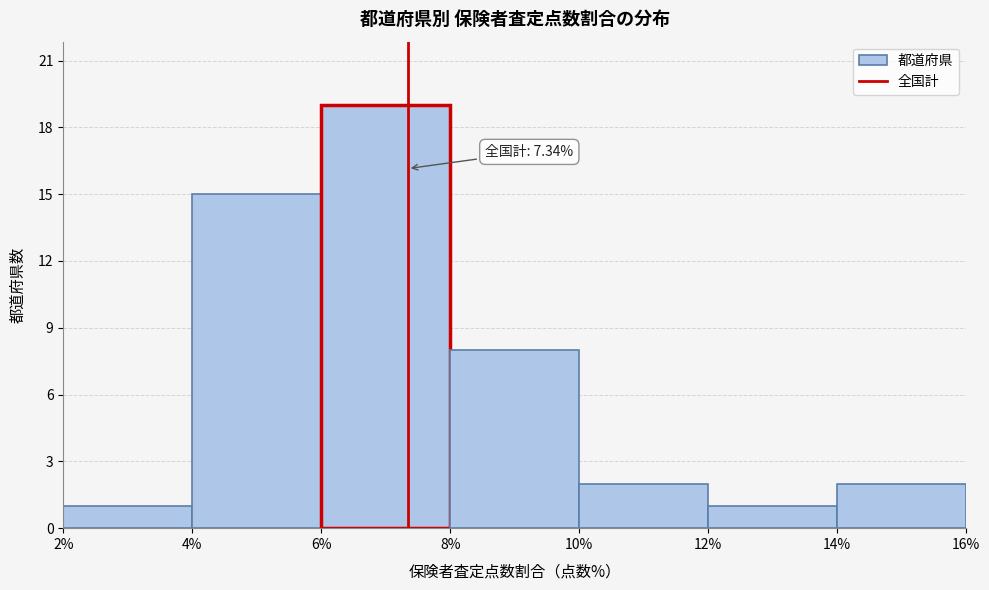

Over which range of the x-axis is the bar tallest?

6% to 8%